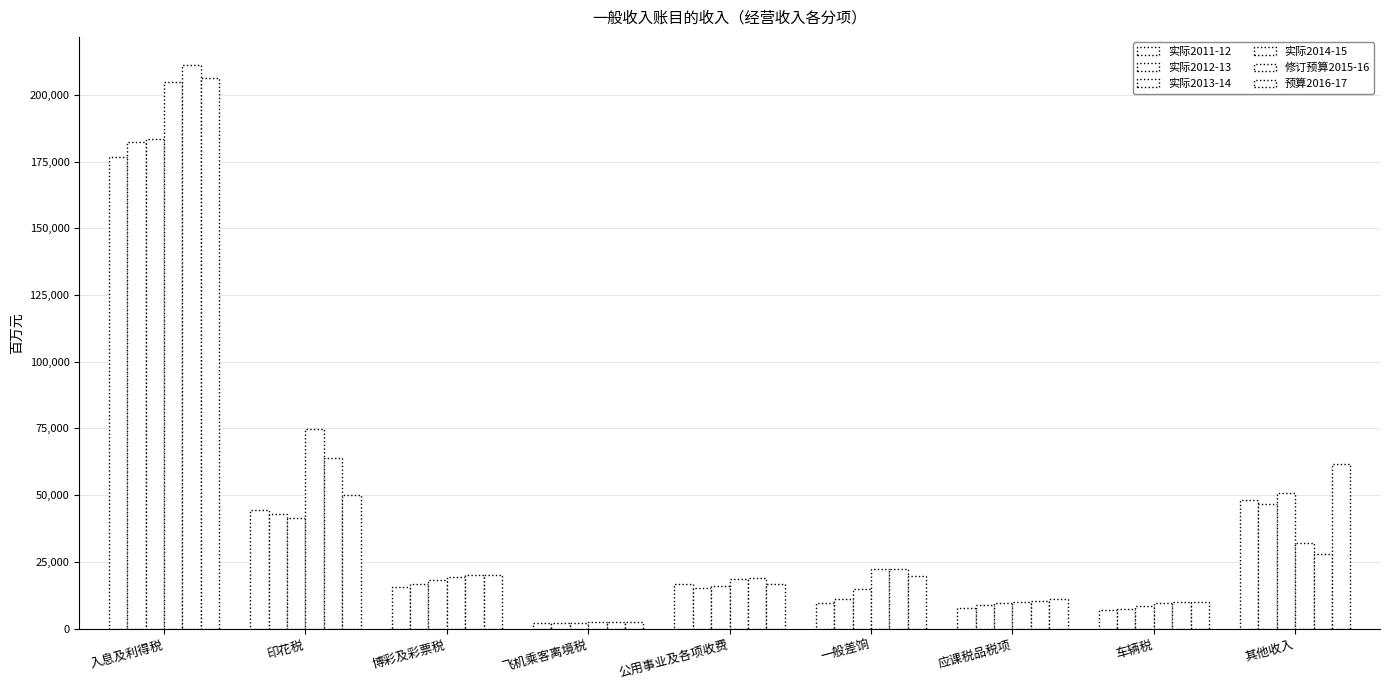

How many bars are there in each group?

6